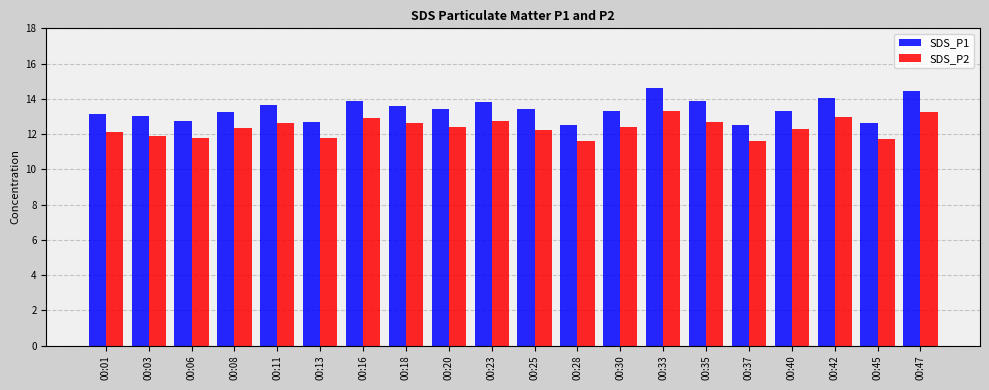

What is the total value across all series at 00:20?

25.8